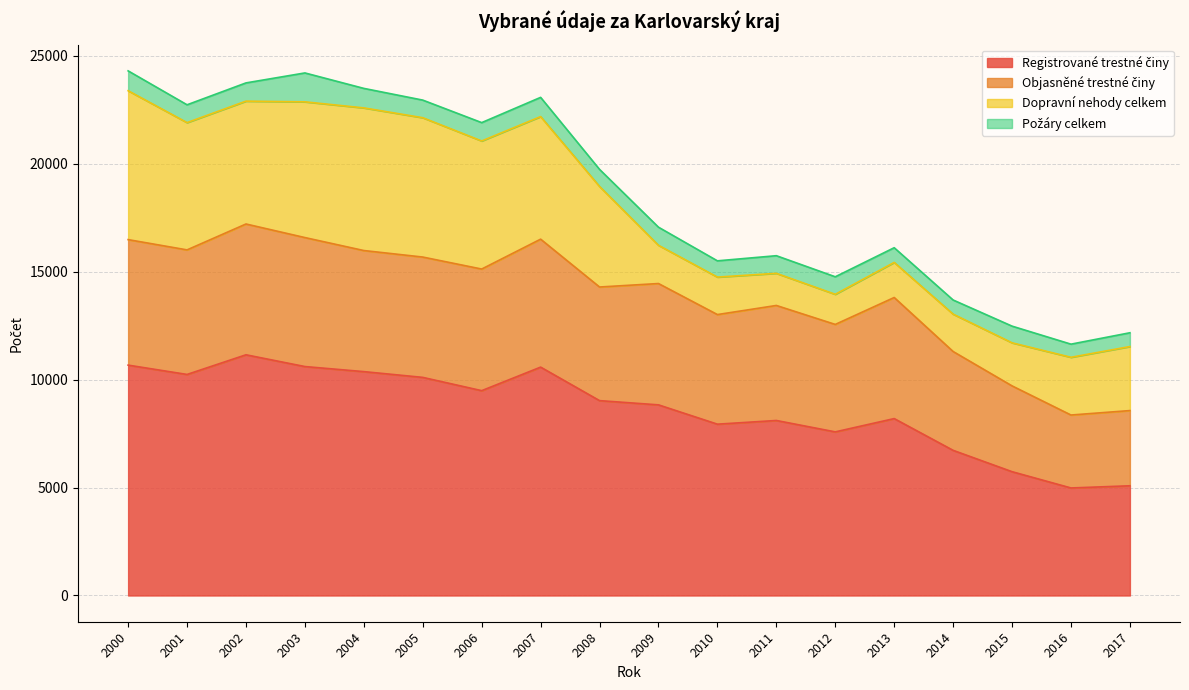

Where is the first local maximum for Dopravní nehody celkem?

2004